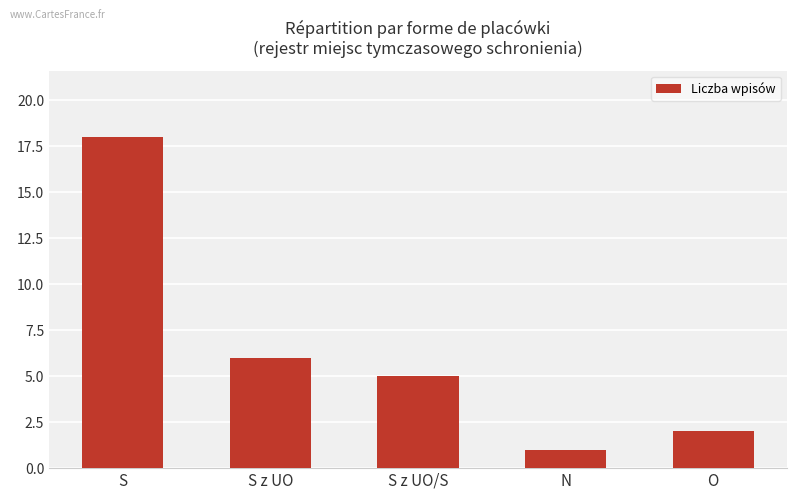

What is the difference between the maximum and minimum values?

17